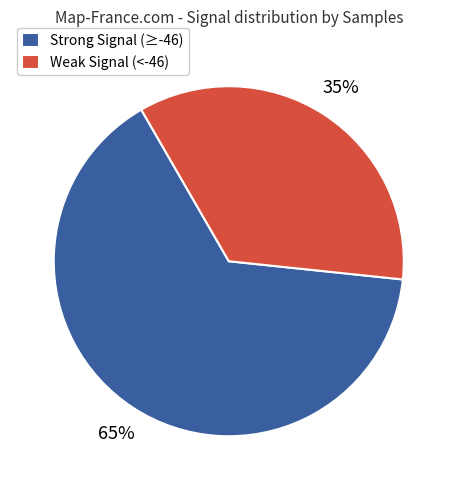

Rank the categories by value from highest to lowest.

Strong Signal (≥-46), Weak Signal (<-46)